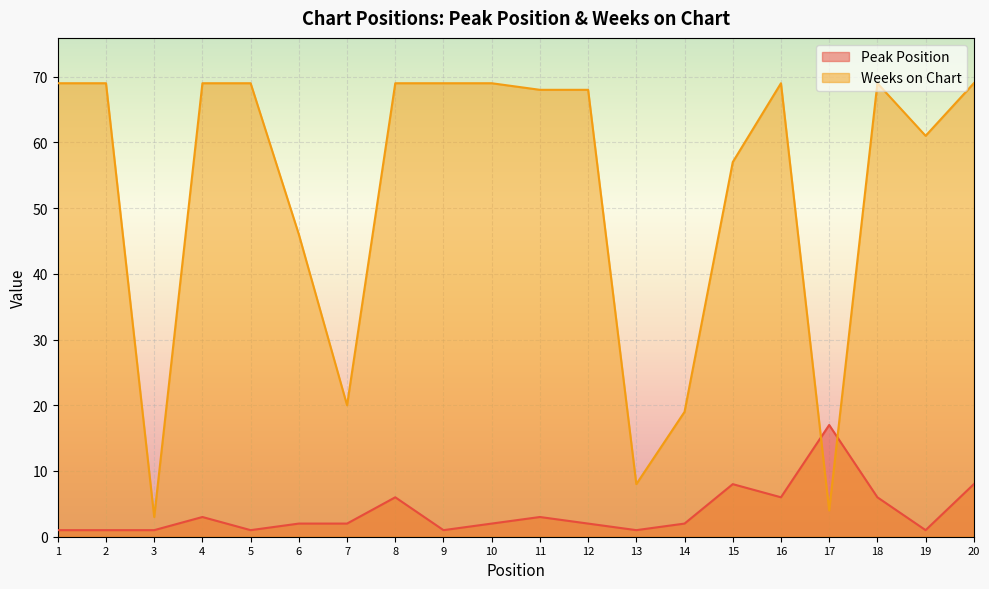

What is the difference between the Weeks on Chart values at 6 and 14?

27